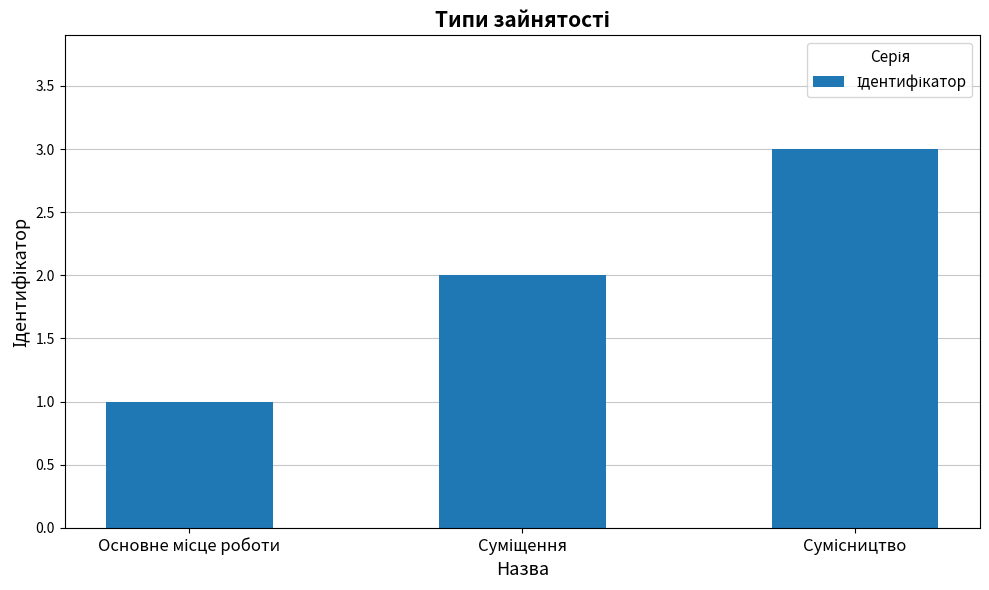

What is the greatest value displayed?

3